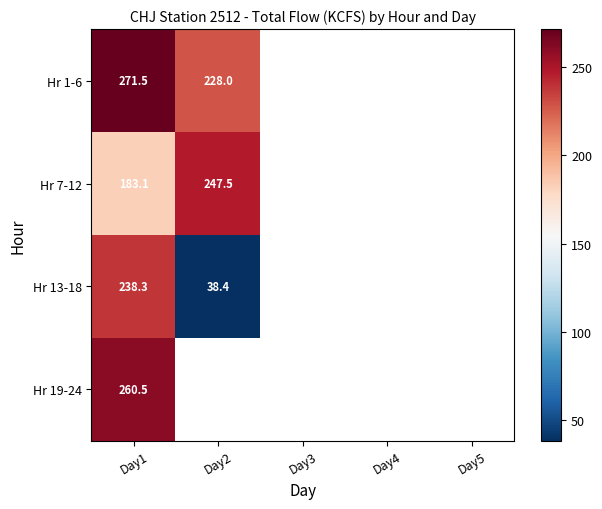

What is the minimum value shown in the chart?

38.4